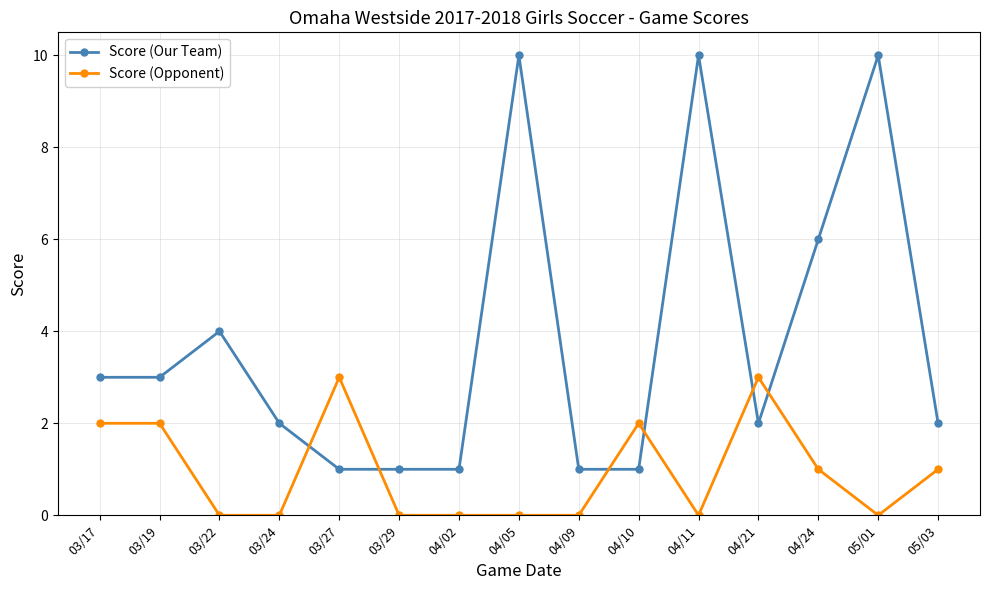

What position from the left is 03/19?

2